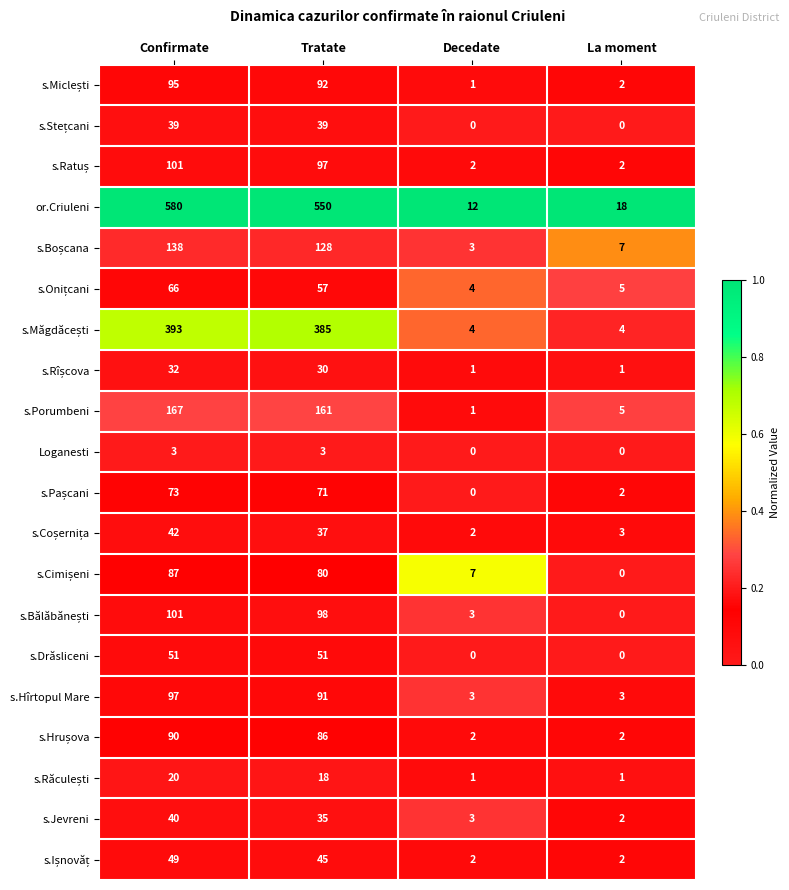

At which category is the sum across all series the highest?

Confirmate